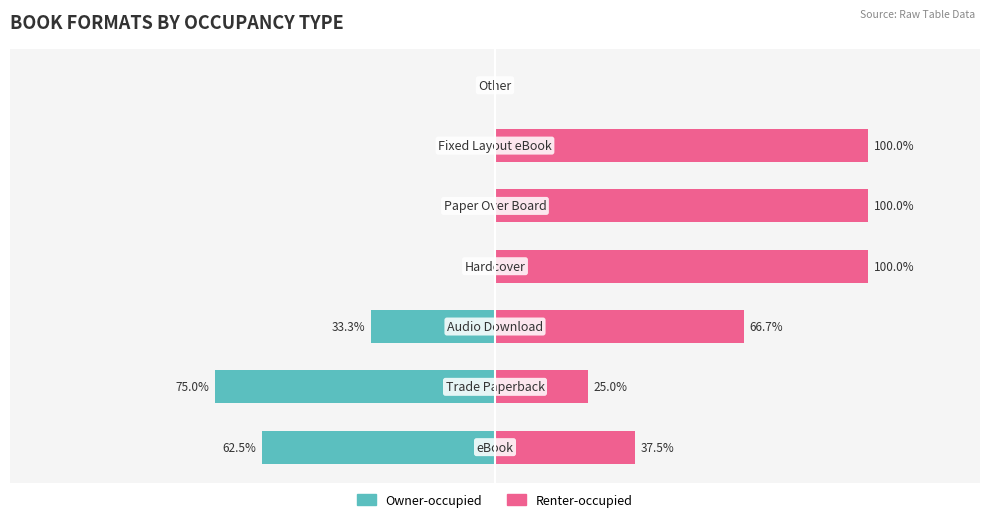

What are all the series names shown in the legend?

Owner-occupied, Renter-occupied